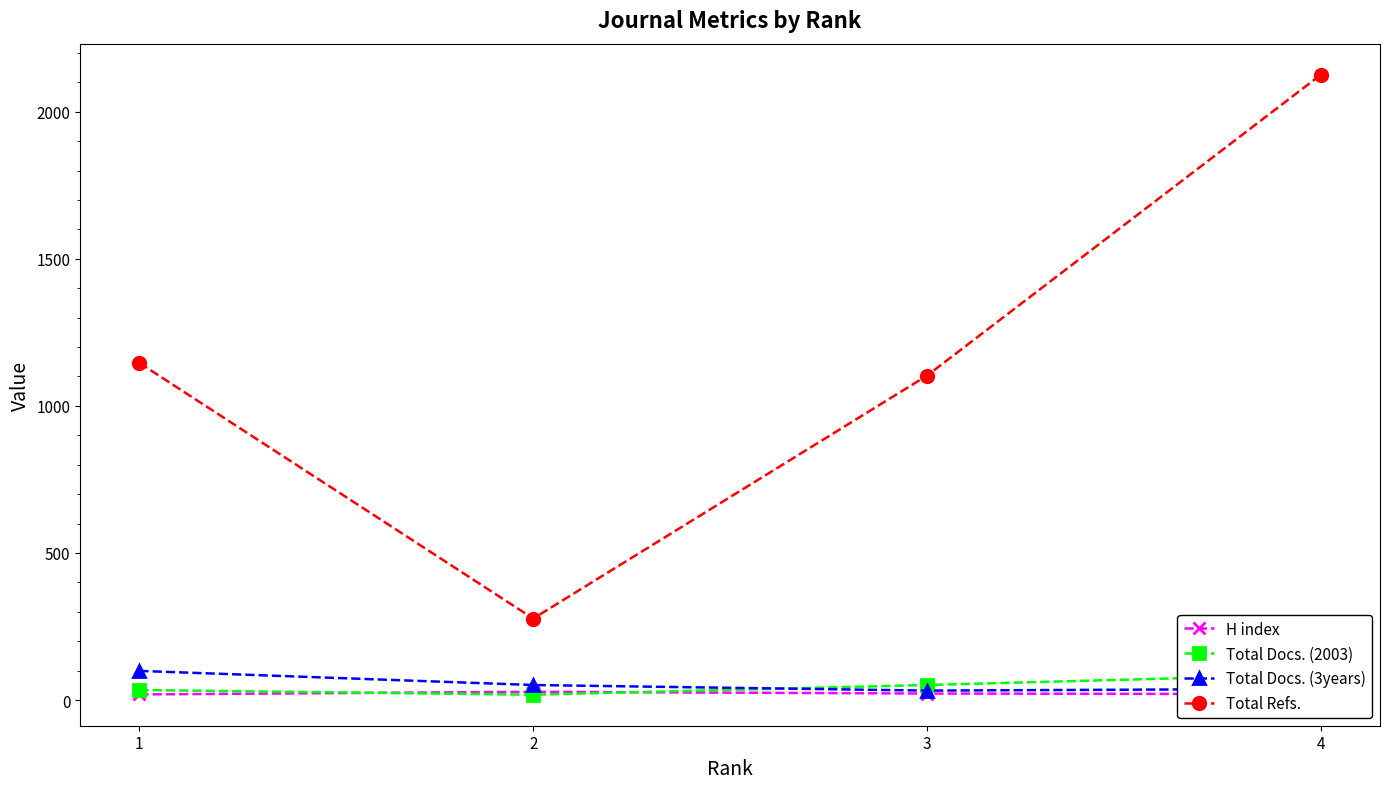

What is the value of the Total Refs. point at the 3rd from the left?

1103